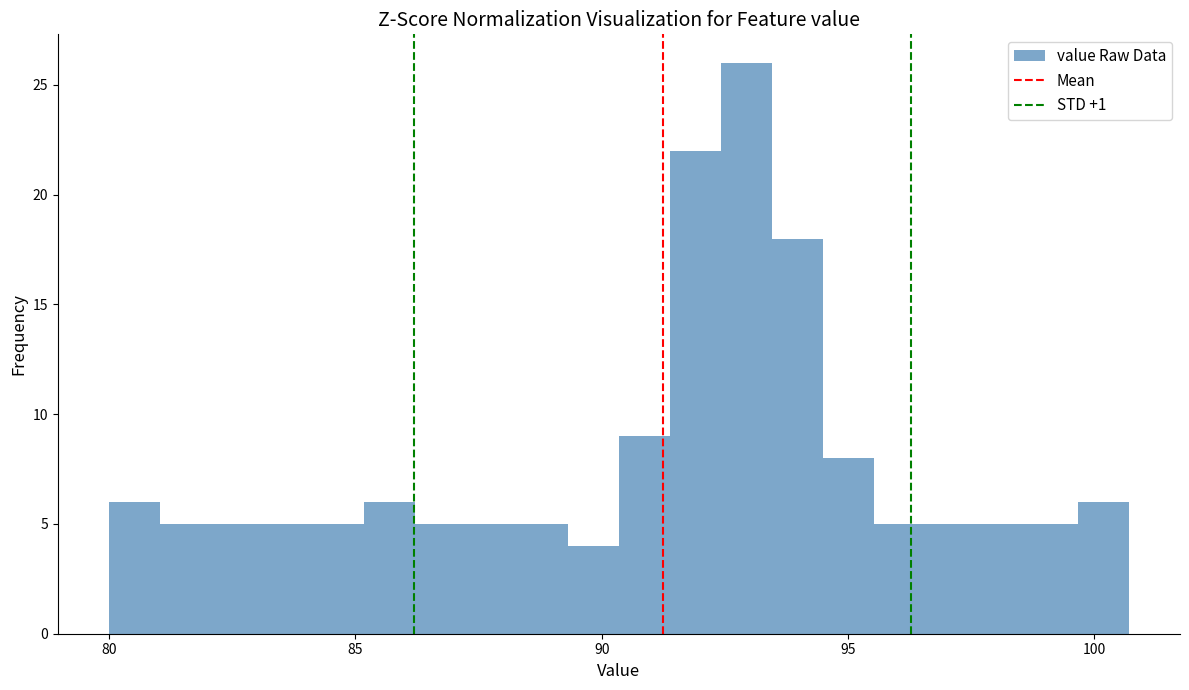

Around what value on the x-axis is the tallest bar? Give the approximate position of its centre, as read against the axis.

93.0